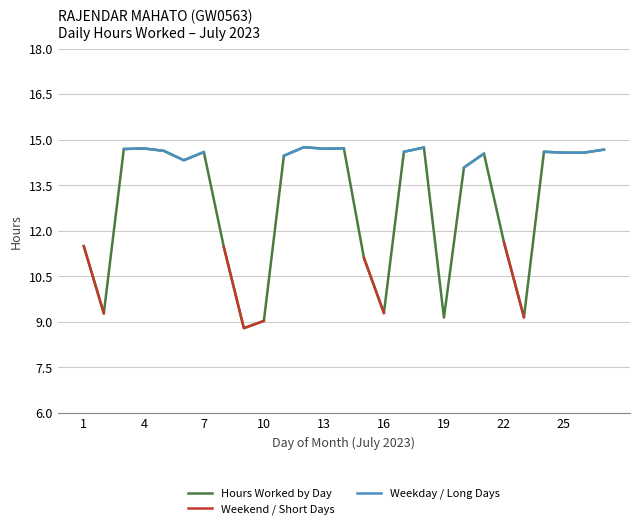

What is the lowest value of the Hours Worked by Day series?

8.8